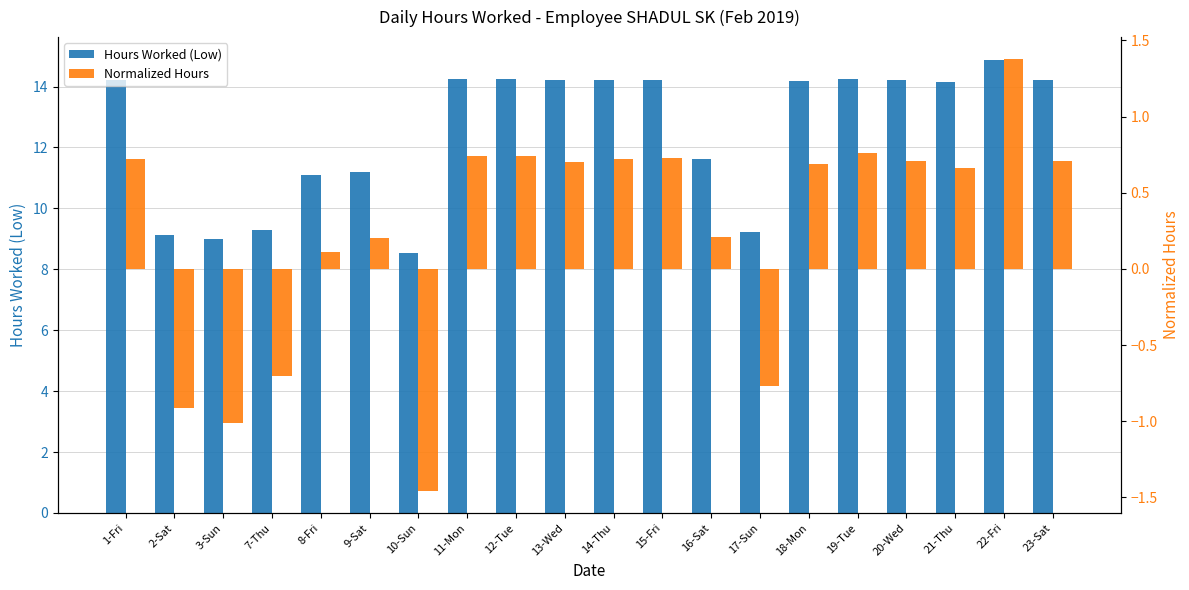

What position from the left is 2-Sat?

2